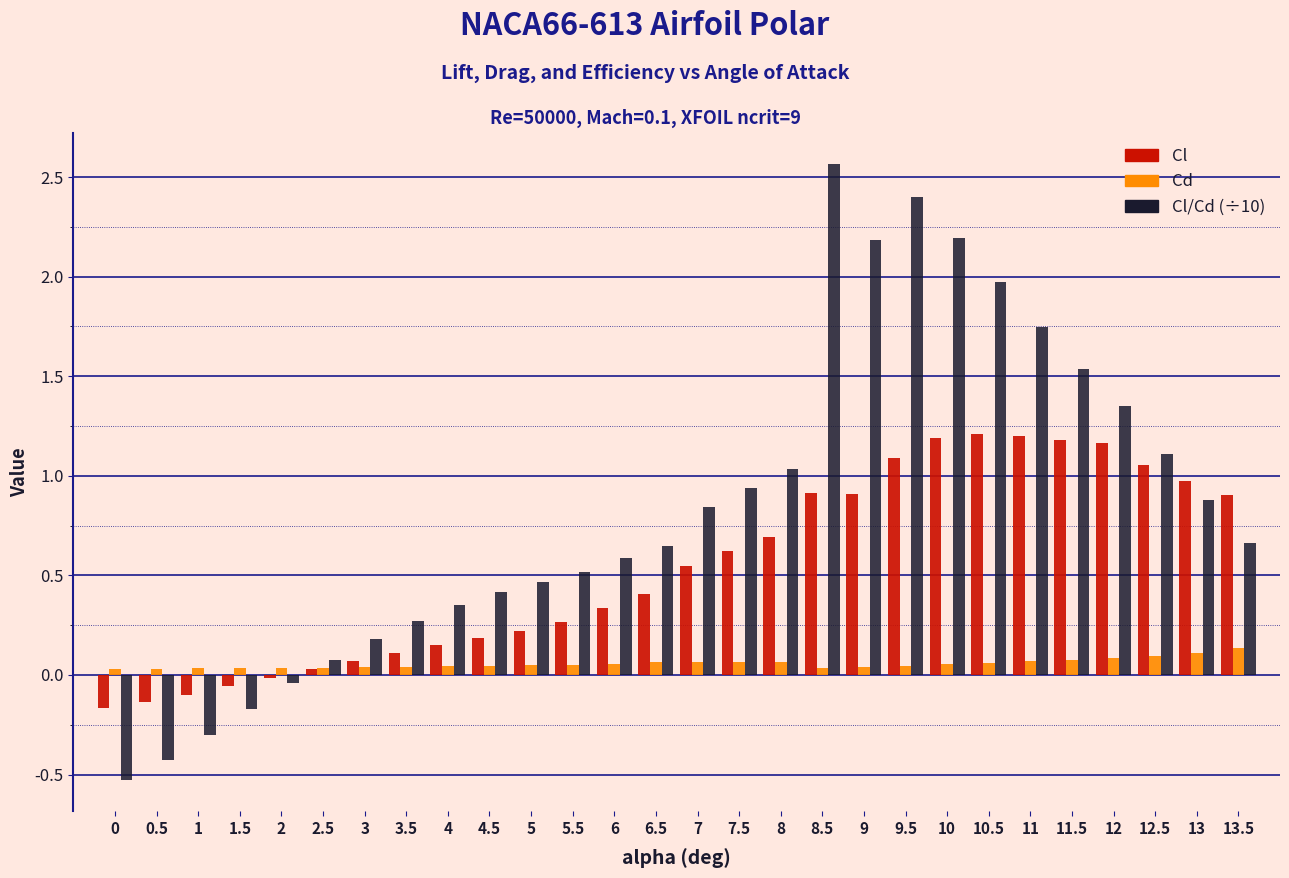

What is the greatest value displayed?

2.6